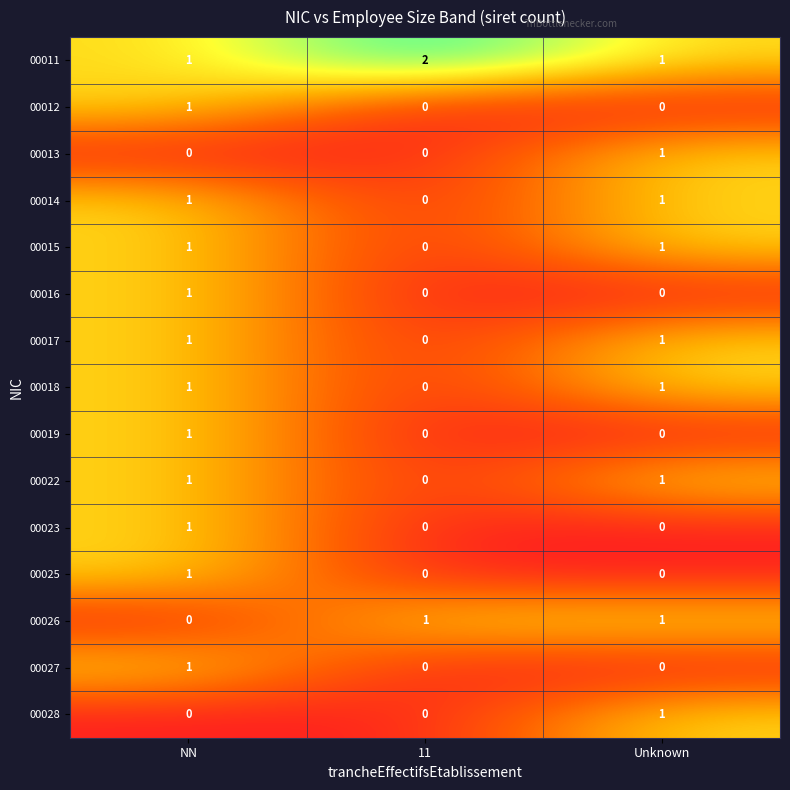

Is it true that 00023 equals 0 at 11?

True